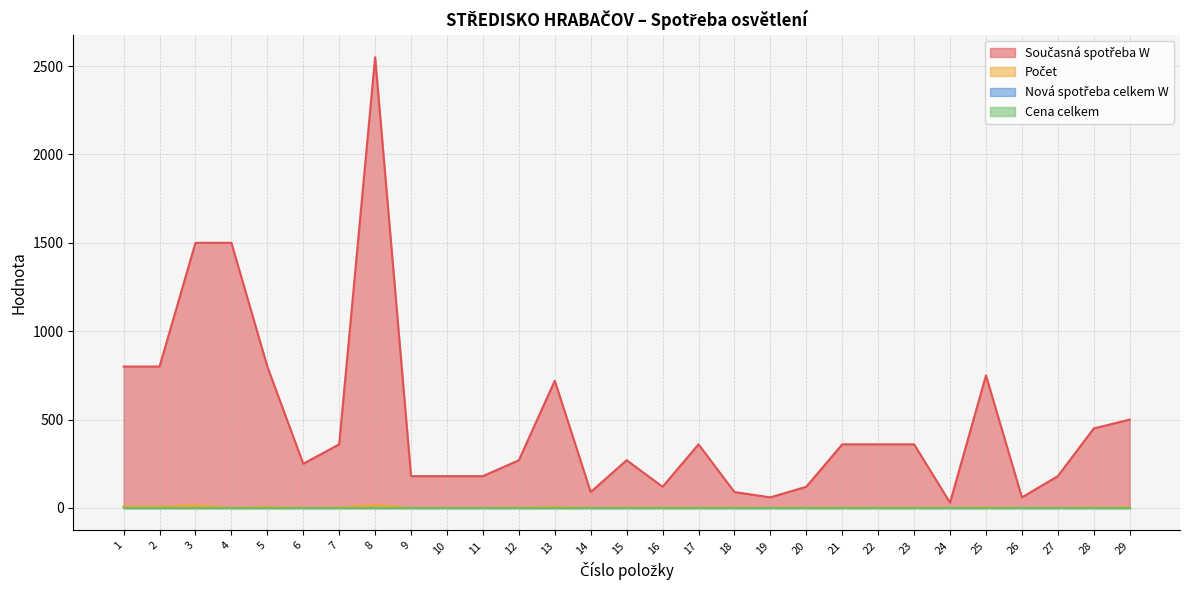

What is the difference between the maximum and minimum values in the Současná spotřeba W series?

2520